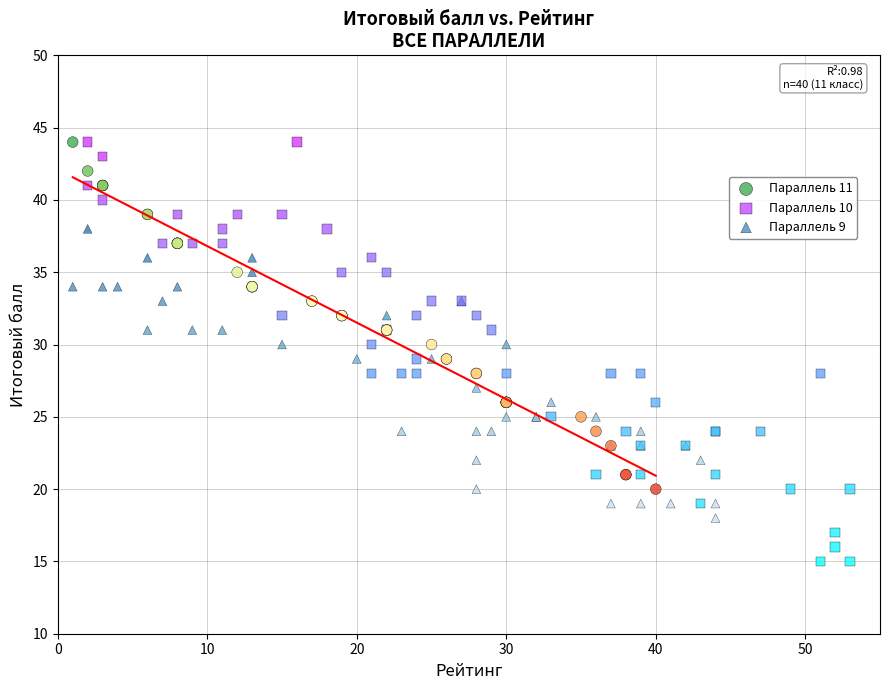

Which series contains the lowest Y value?

Параллель 10